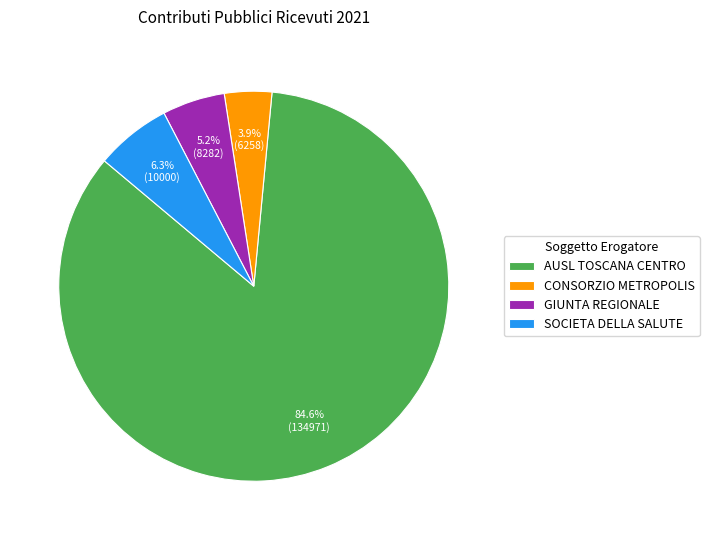

The SOCIETA DELLA SALUTE slice represents 6% of the pie. True or false?

True